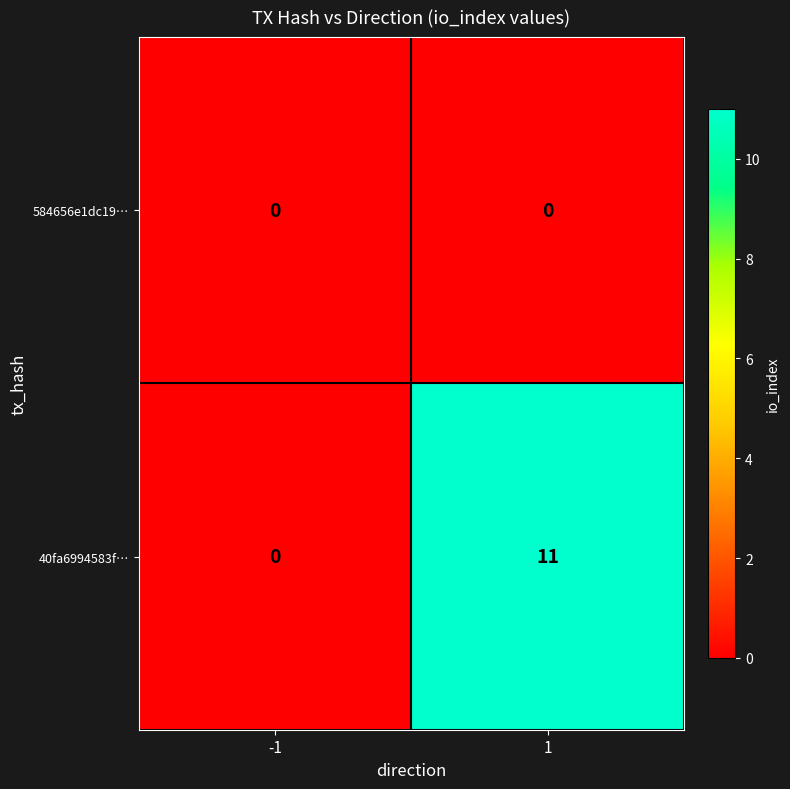

What is the maximum value for 40fa6994583f…?

11